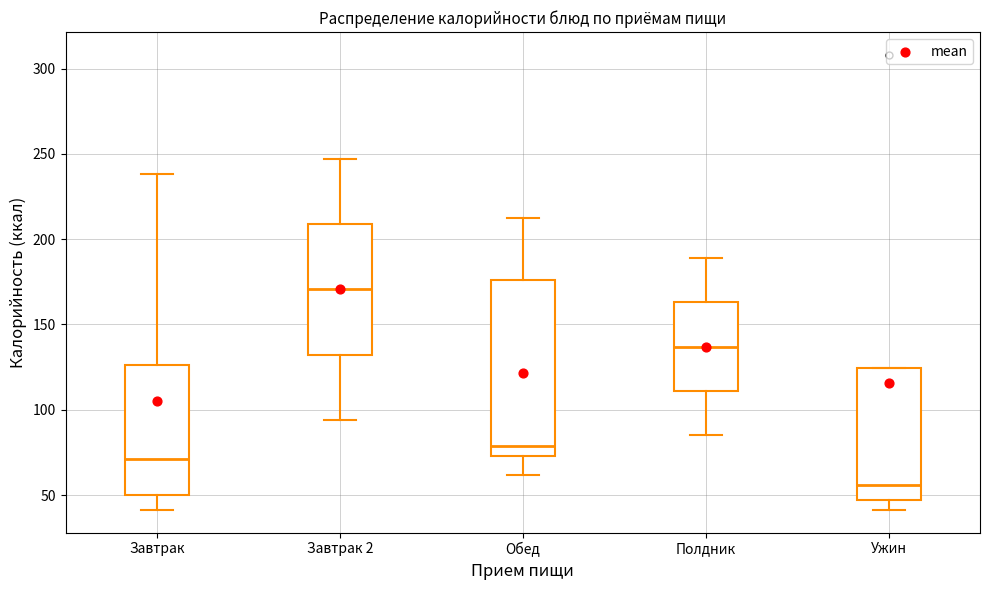

Reading left to right, read every box against the y-axis: the position of its median line, the range the box covers, and the ends of its whiskers. The values are not printed on the chart, so give them approximately, as read against the axis.

Завтрак: median 70, box 50 to 125, whiskers 40 to 240
Завтрак 2: median 170, box 130 to 210, whiskers 95 to 245
Обед: median 80, box 75 to 175, whiskers 60 to 210
Полдник: median 135, box 110 to 165, whiskers 85 to 190
Ужин: median 55, box 45 to 125, whiskers 40 to 125